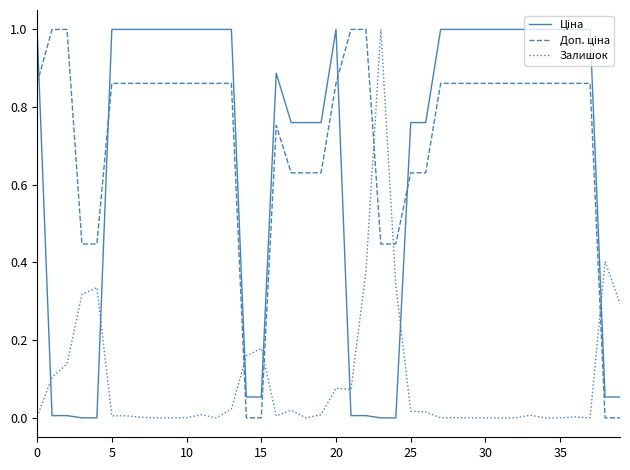

What is the greatest value displayed?

1.0